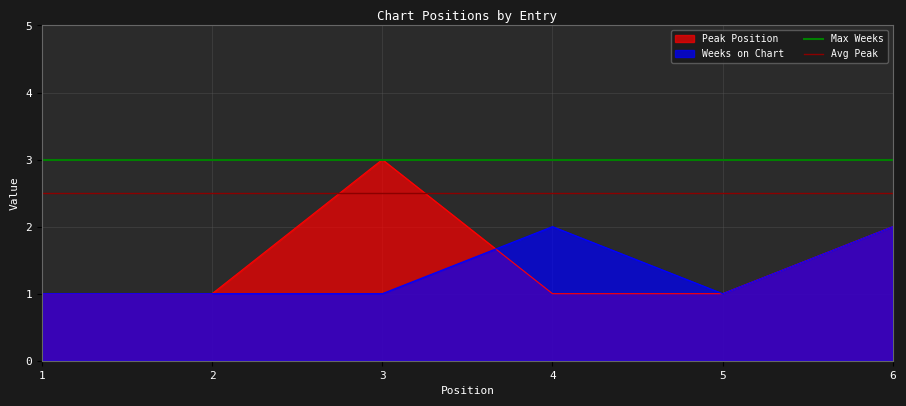

What is the sum of the Max Weeks values at 1 and 2?

6.0